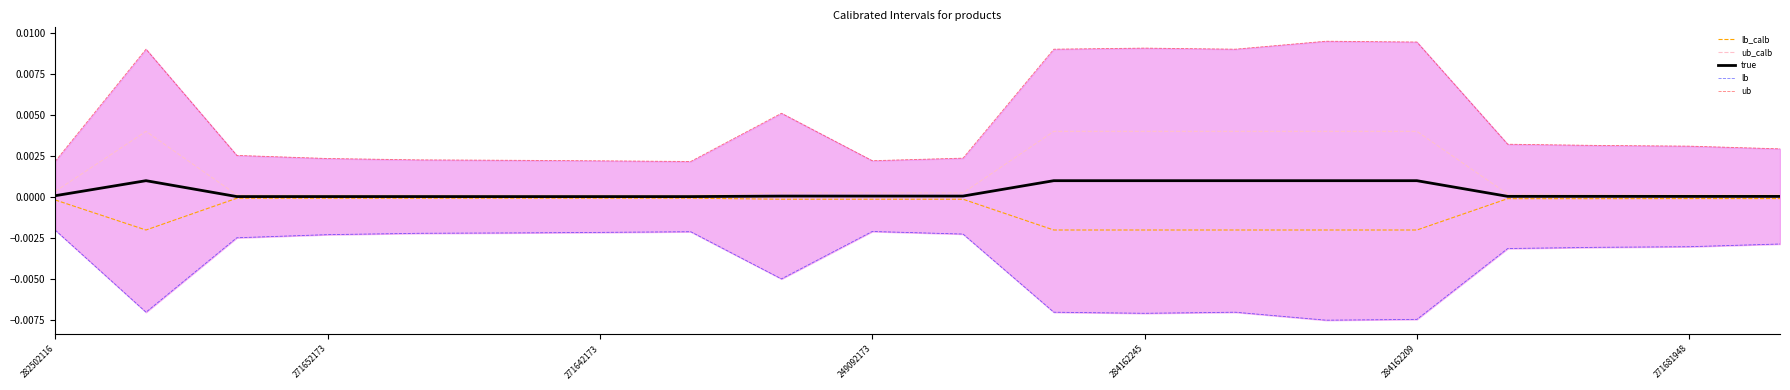

How many lines are shown in the chart?

5